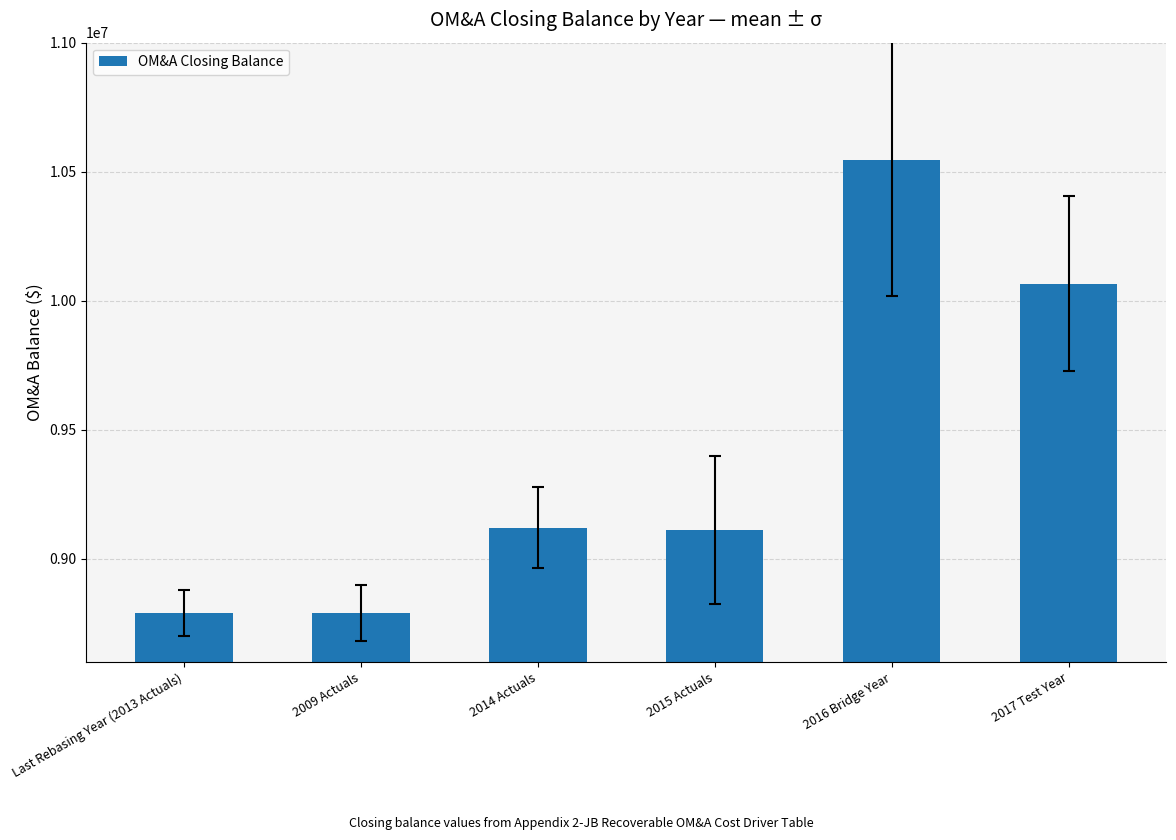

What is the change in value from 2015 Actuals to 2017 Test Year?

+954549.4